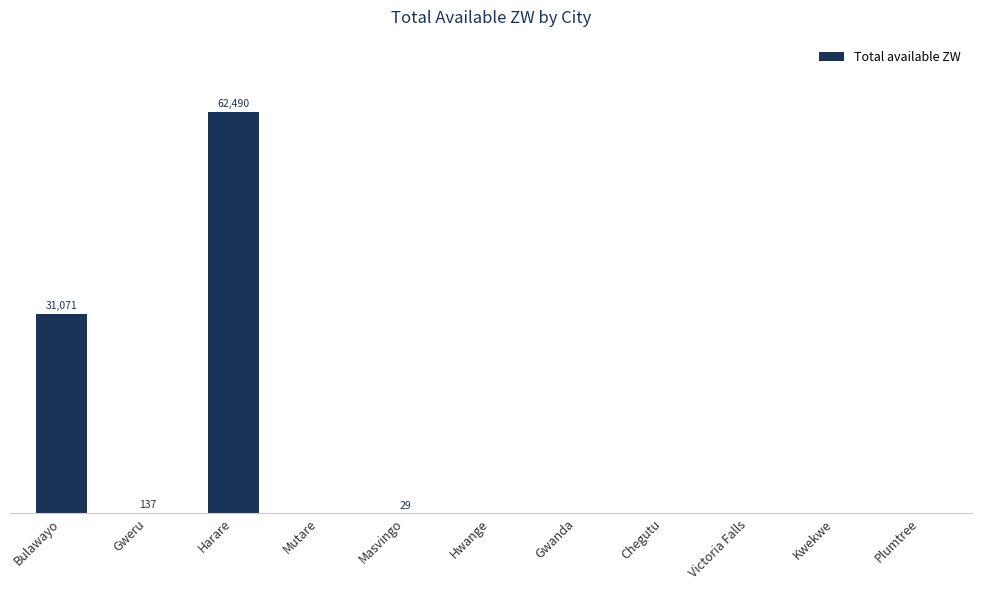

Are the bars horizontal?

No